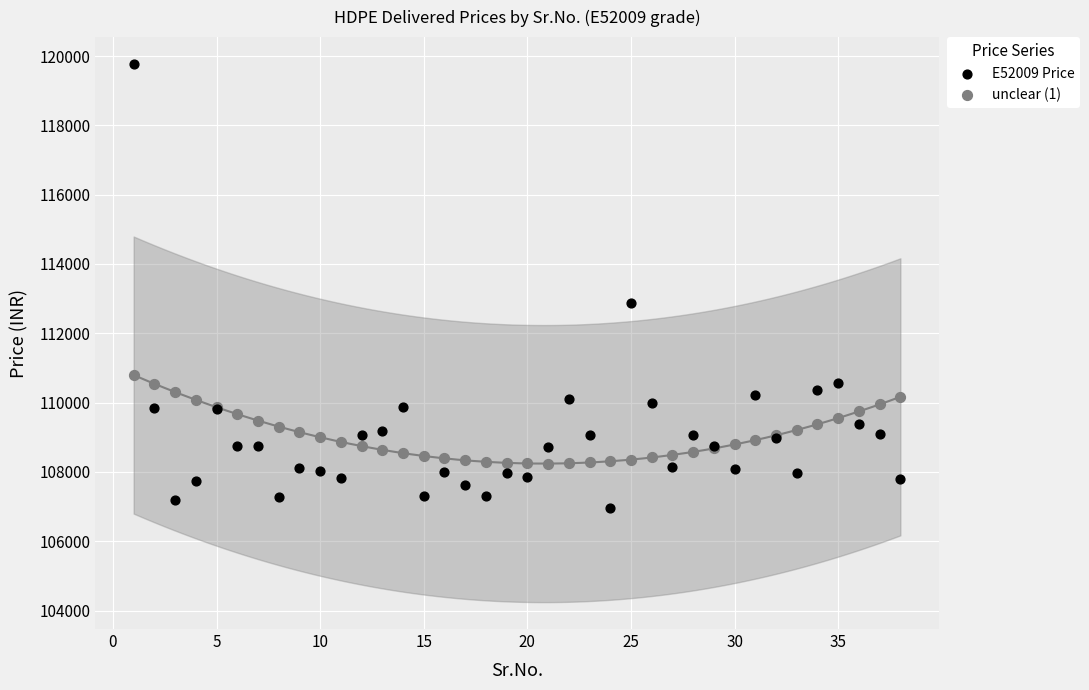

Which series reaches the maximum Y coordinate?

E52009 Price